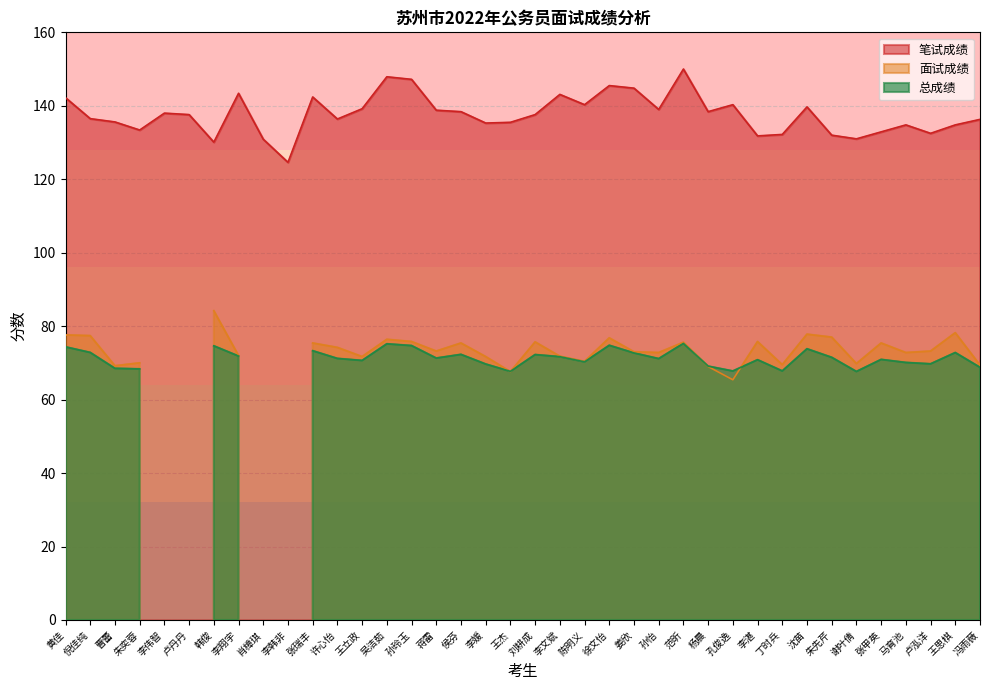

What position from the right is 张瑞丰?

28